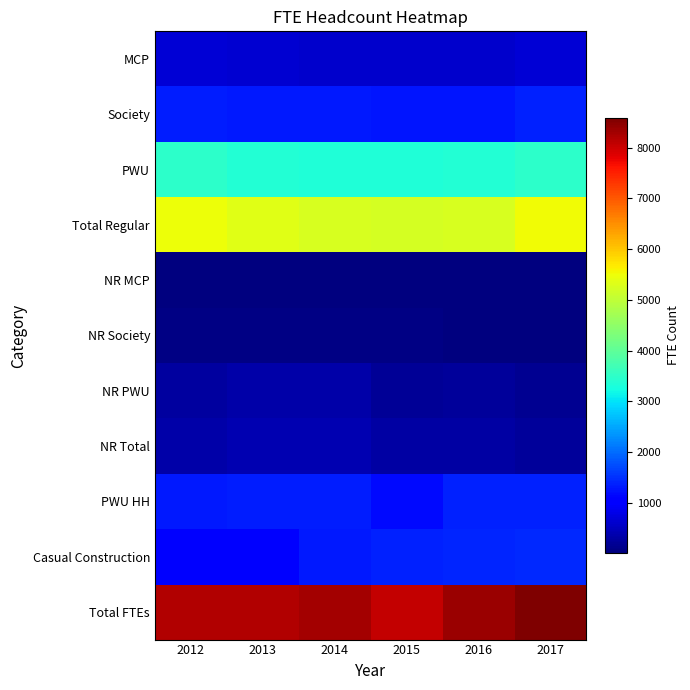

What is the smallest value displayed?

19